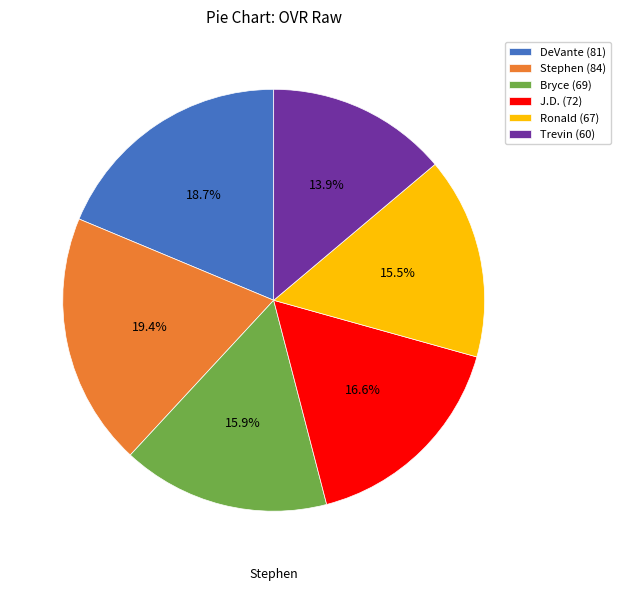

Between Stephen and Ronald, which is larger?

Stephen